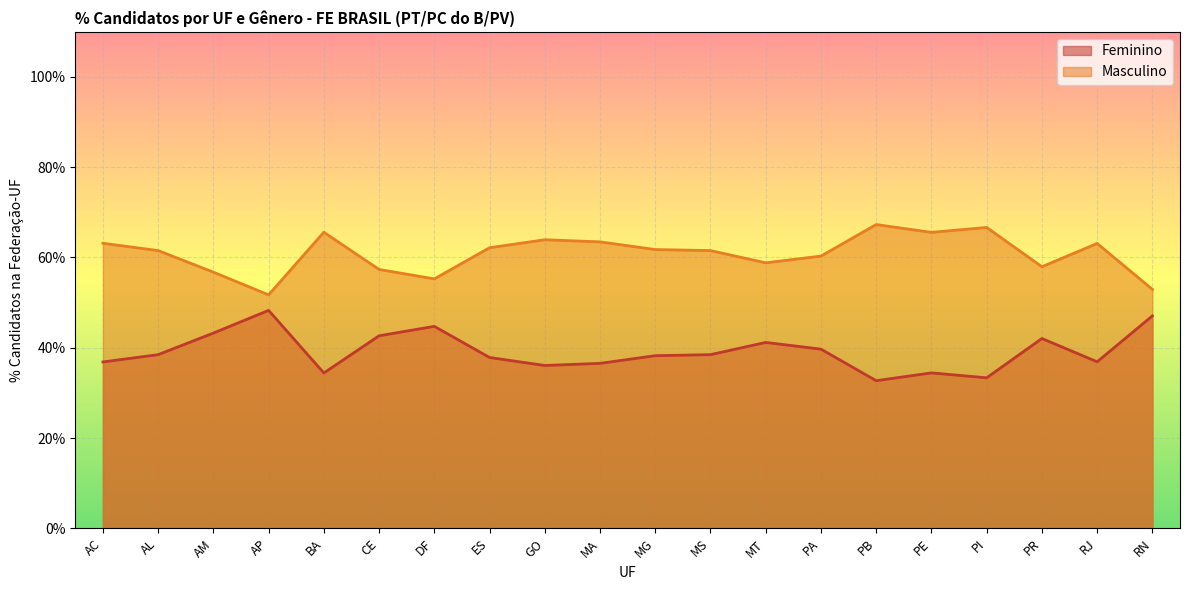

What is the maximum value shown in the chart?

67.3